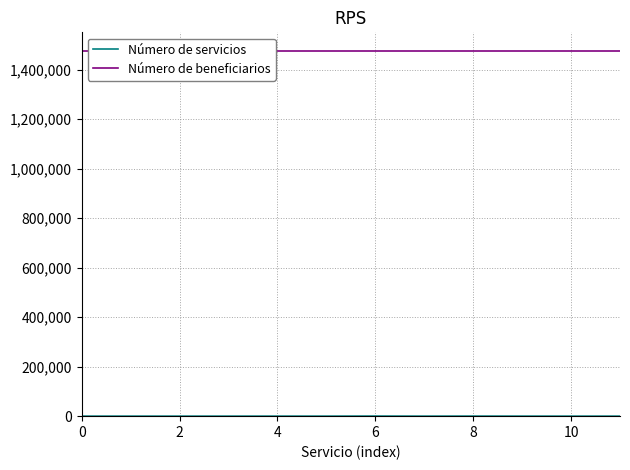

How many values in the Número de servicios series exceed 24?

5